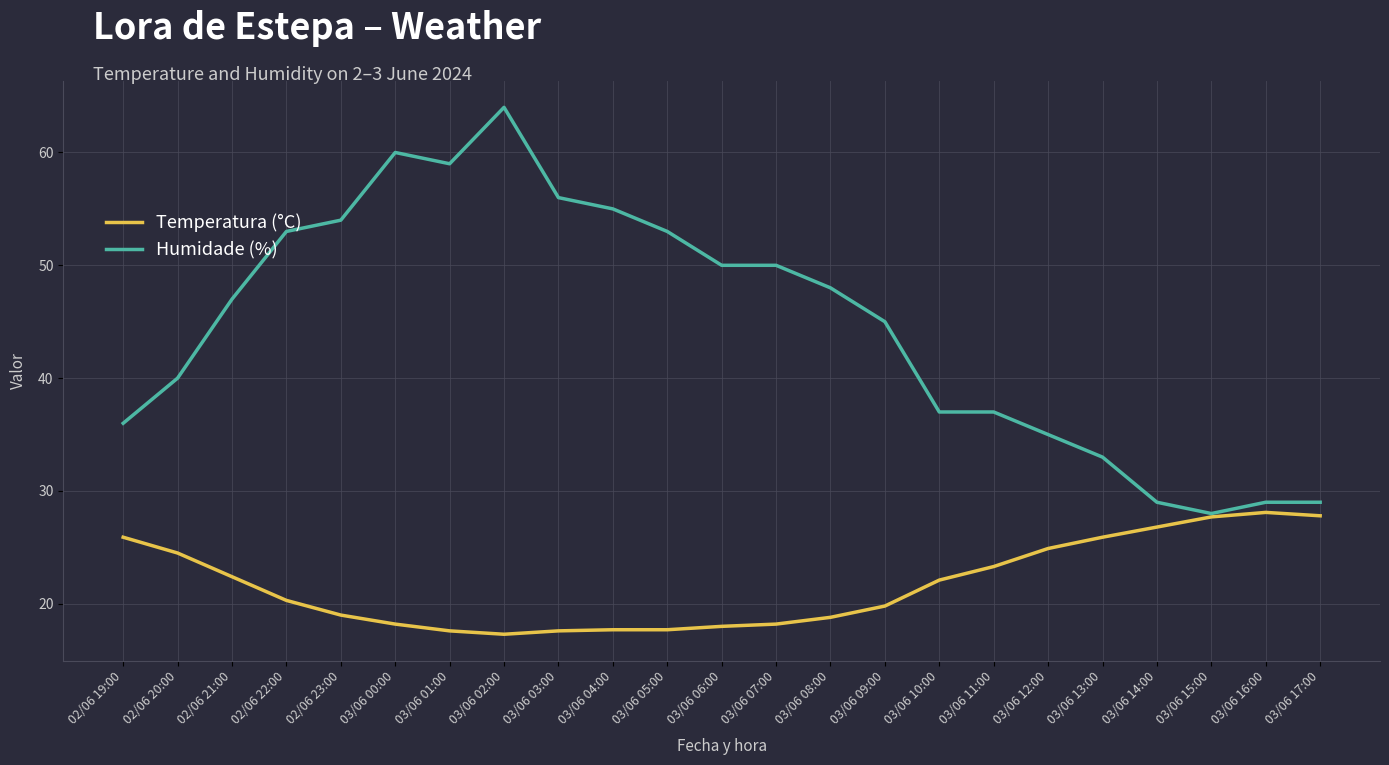

At which category does Humidade (%) reach its first local valley?

03/06 01:00